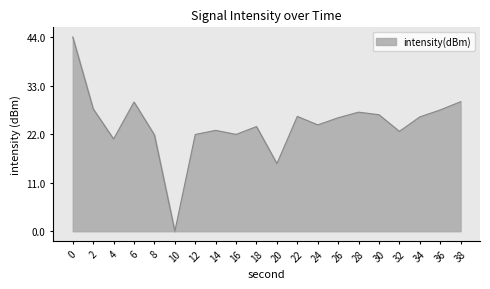

Which label corresponds to the smallest value in the chart?

10